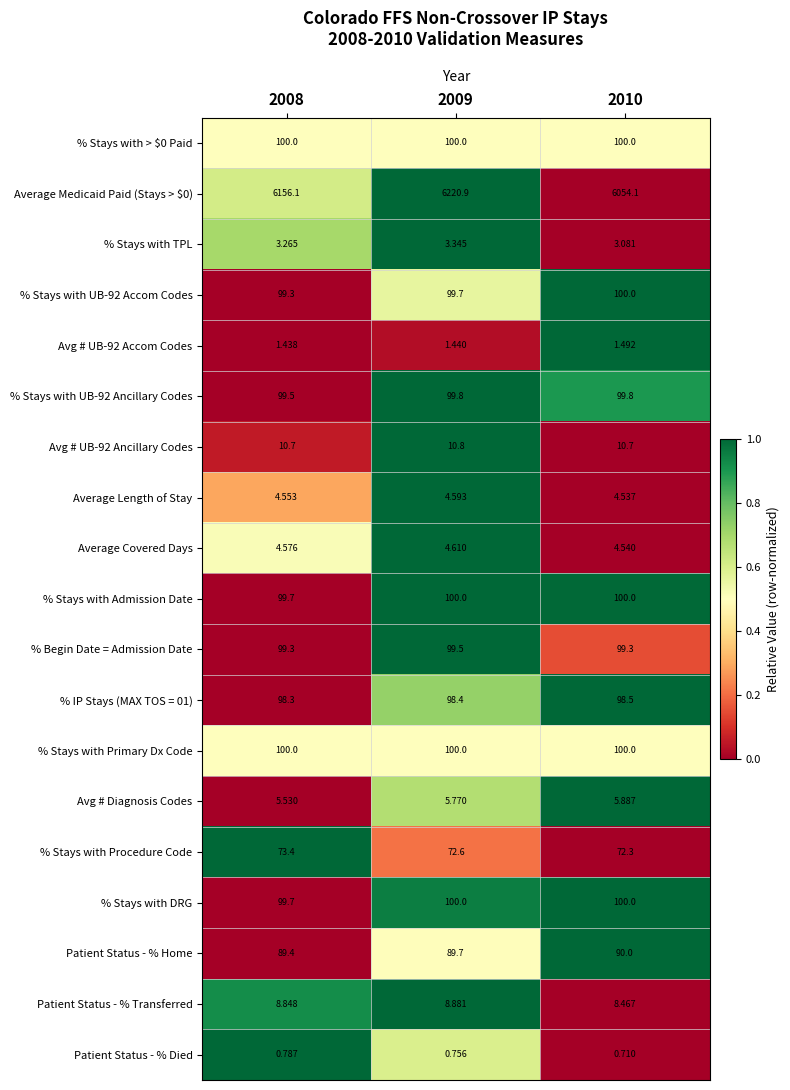

Is the value of % Stays with UB-92 Ancillary Codes at 2009 greater than the value of Patient Status - % Transferred at 2010?

Yes